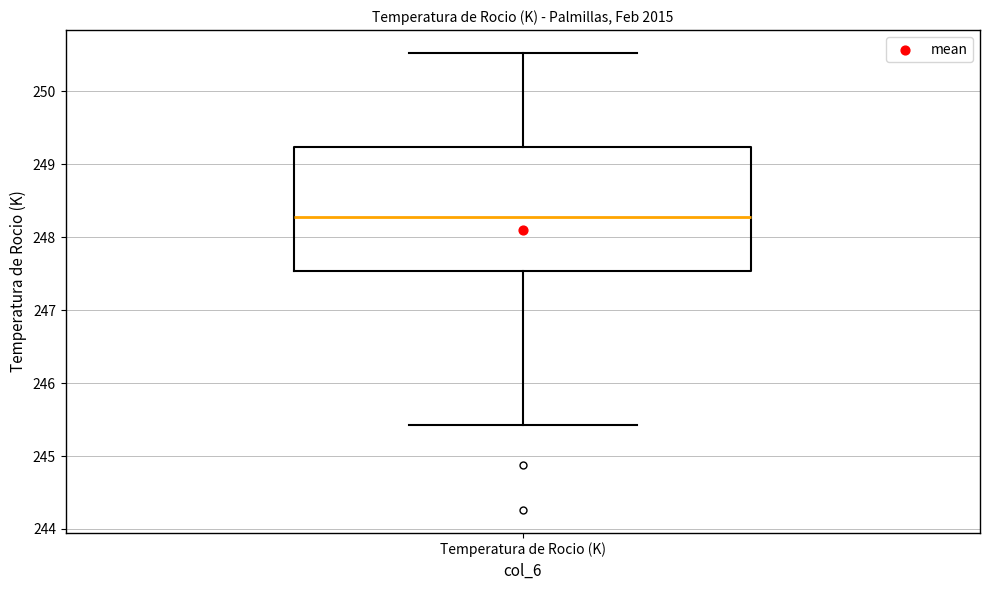

Where is the lower edge of the box for Temperatura de Rocio (K) on the y-axis? The values are not printed on the chart, so give them approximately, as read against the axis.

247.5